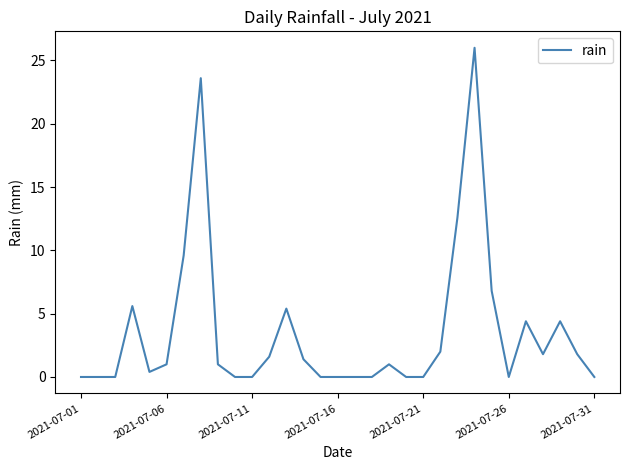

What is the difference between the maximum and minimum values?

26.0